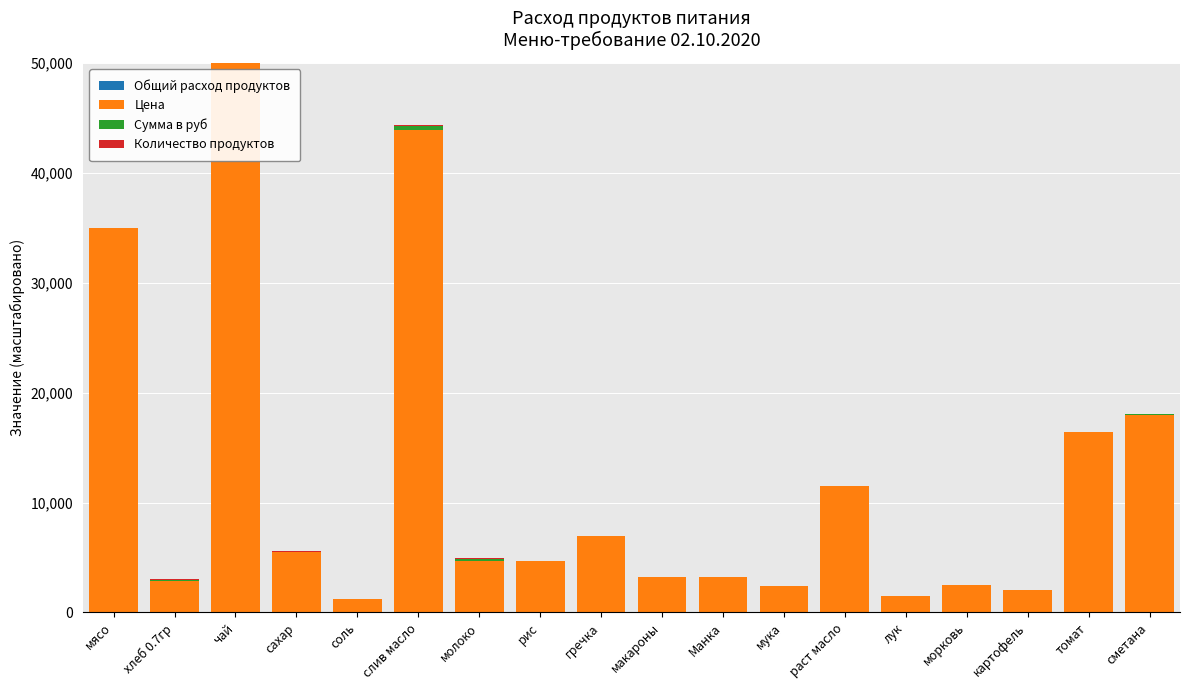

At which category is the sum across all series the highest?

чай